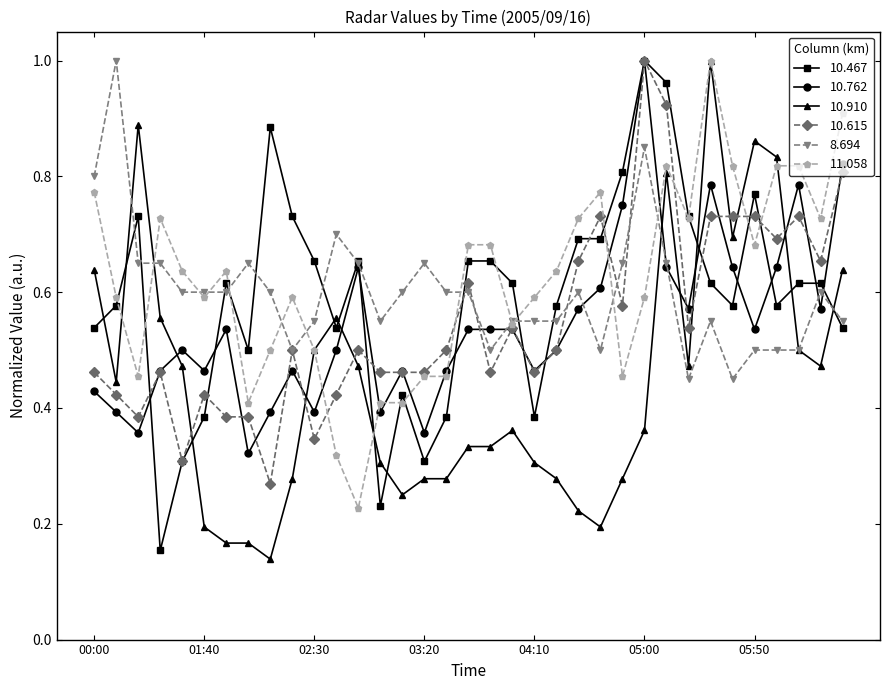

True or false: 10.615 has more than 1 interior local peaks.

True